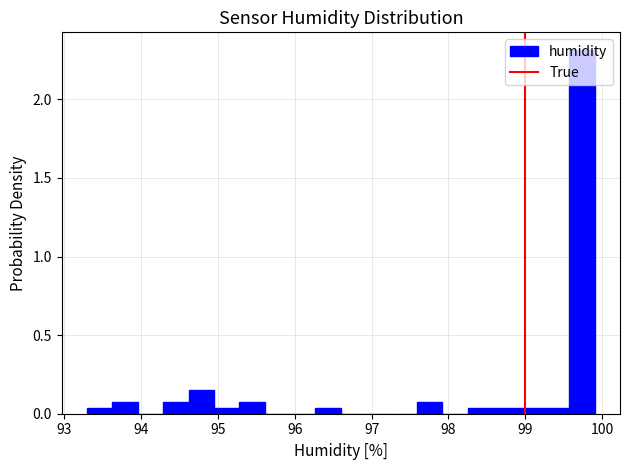

Around what value on the x-axis is the tallest bar? Give the approximate position of its centre, as read against the axis.

99.7